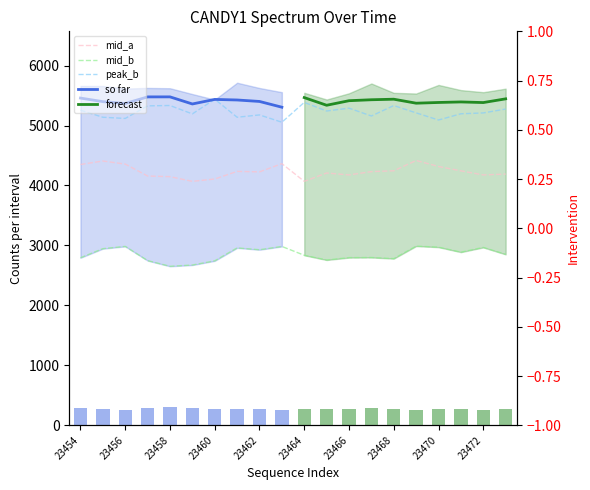

What is the value of the mid_b bar at the 9th from the left?

2928